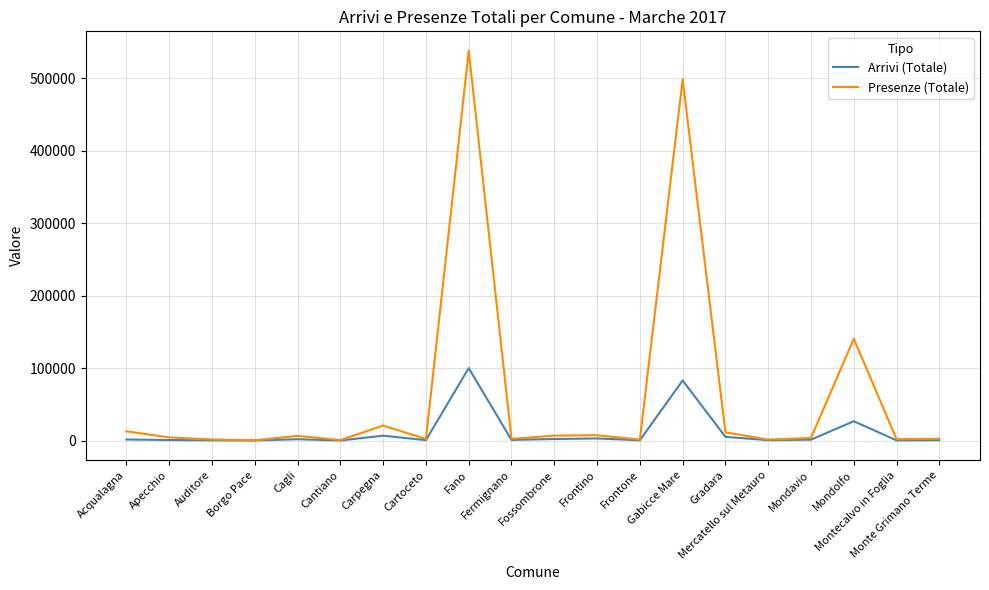

Which series has the widest spread of values?

Presenze (Totale)